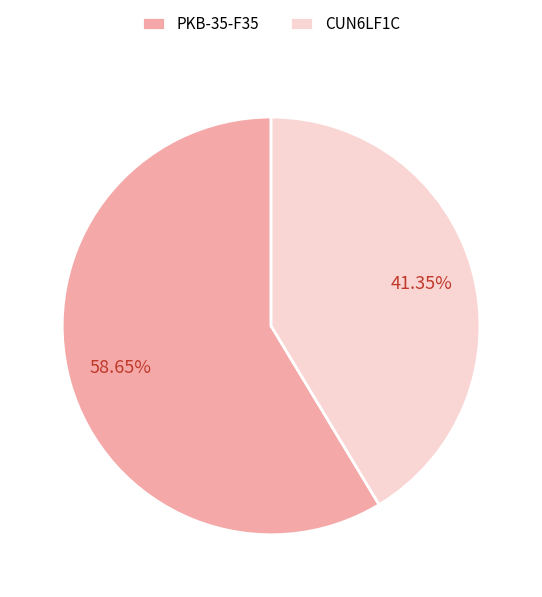

How many segments does this pie chart have?

2